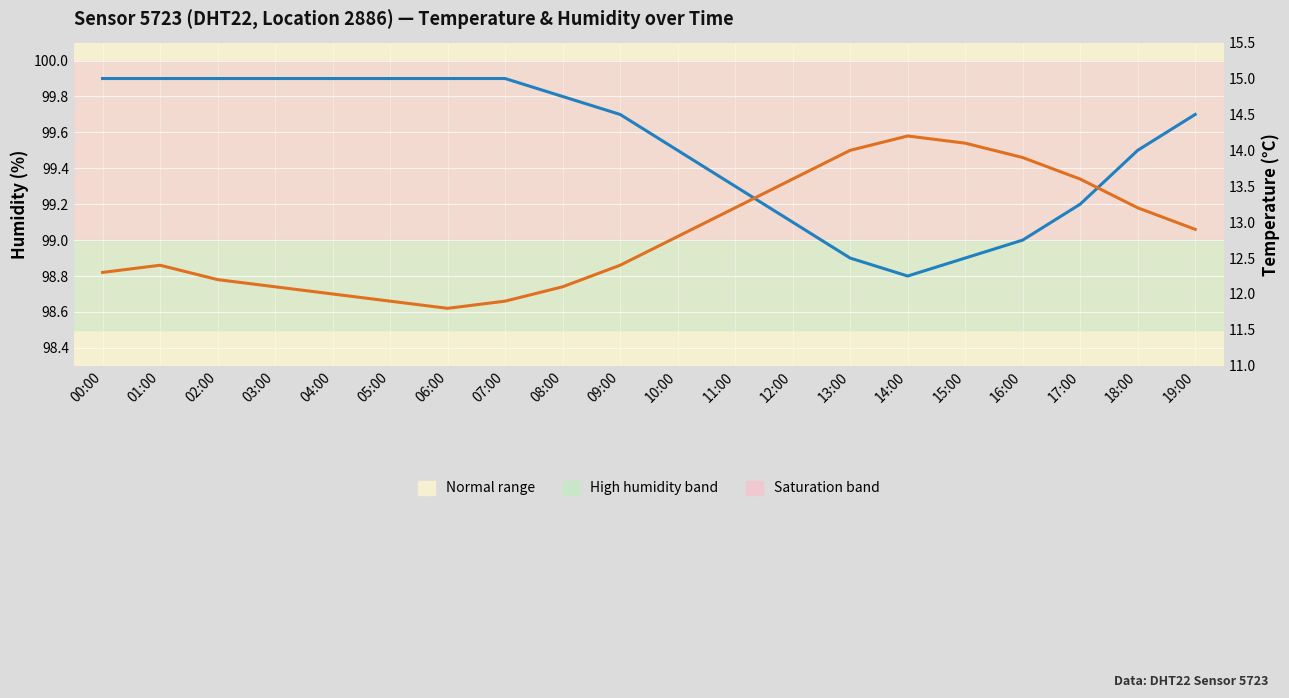

What is the label of the 3rd point from the right?

17:00